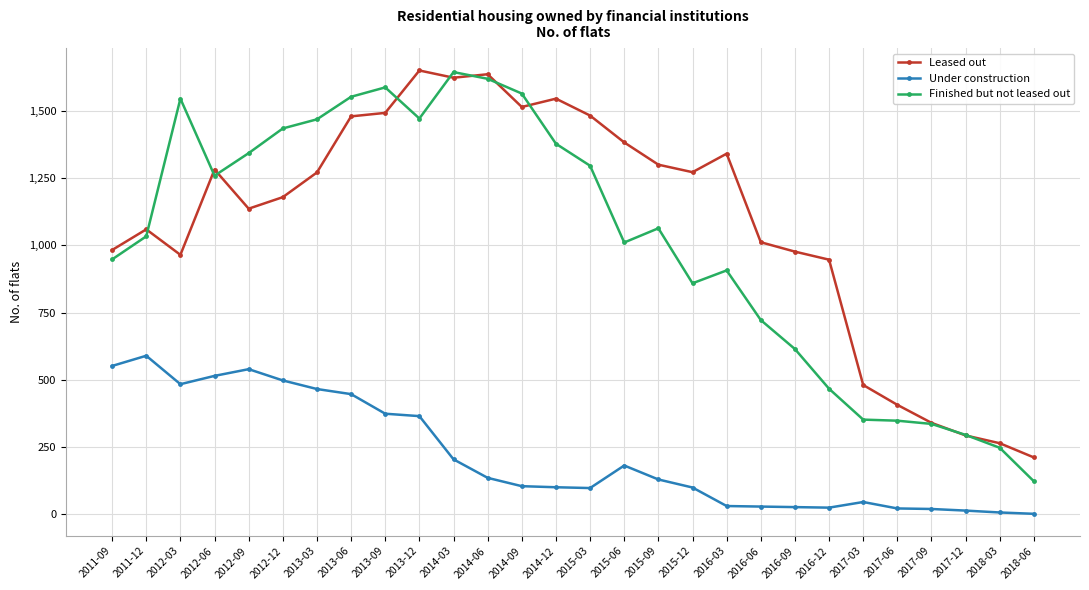

What is the maximum value shown in the chart?

1652